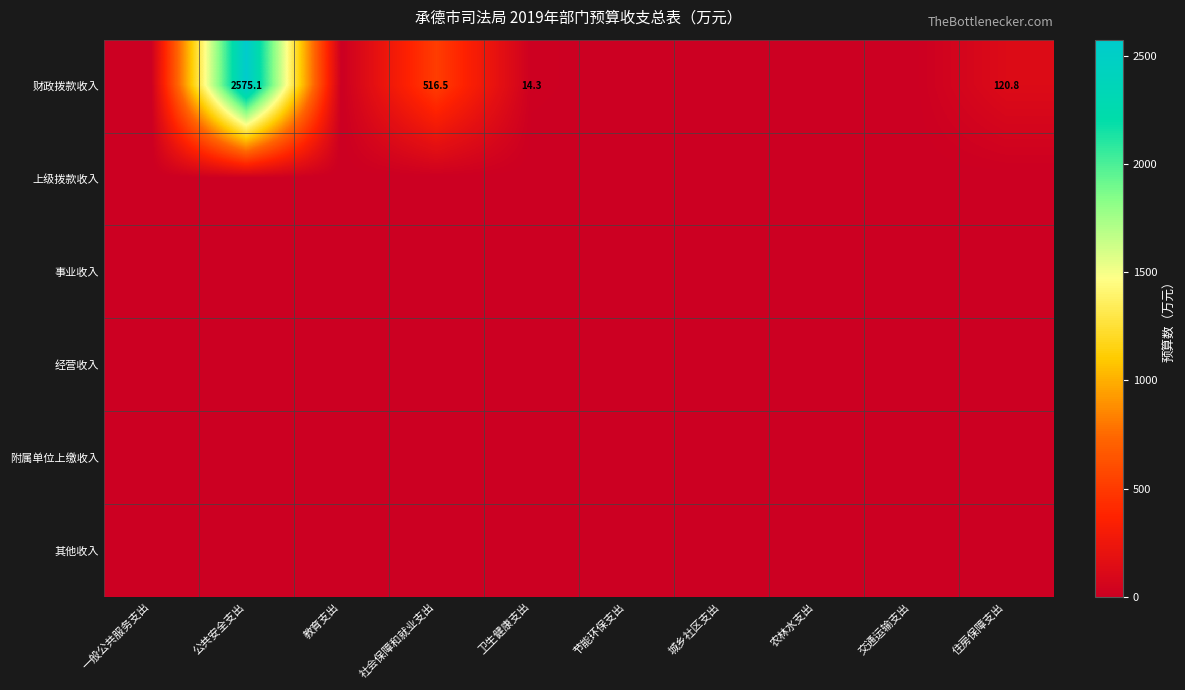

Which series has the largest range (max minus min)?

财政拨款收入